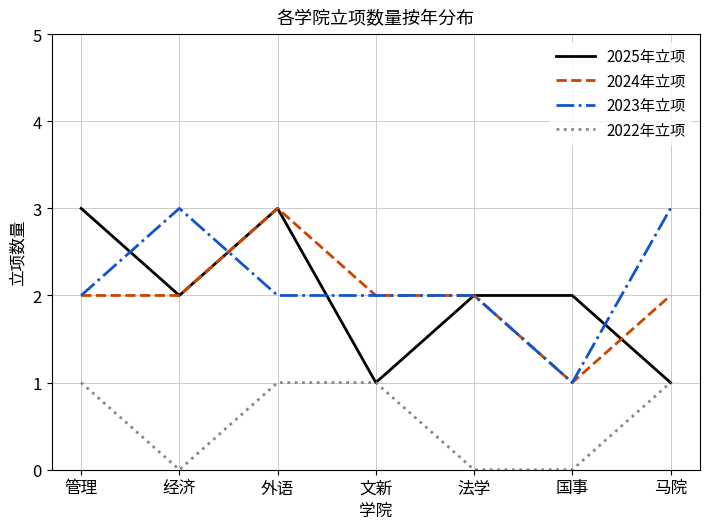

True or false: 2024年立项 and 2022年立项 cross at least once.

False